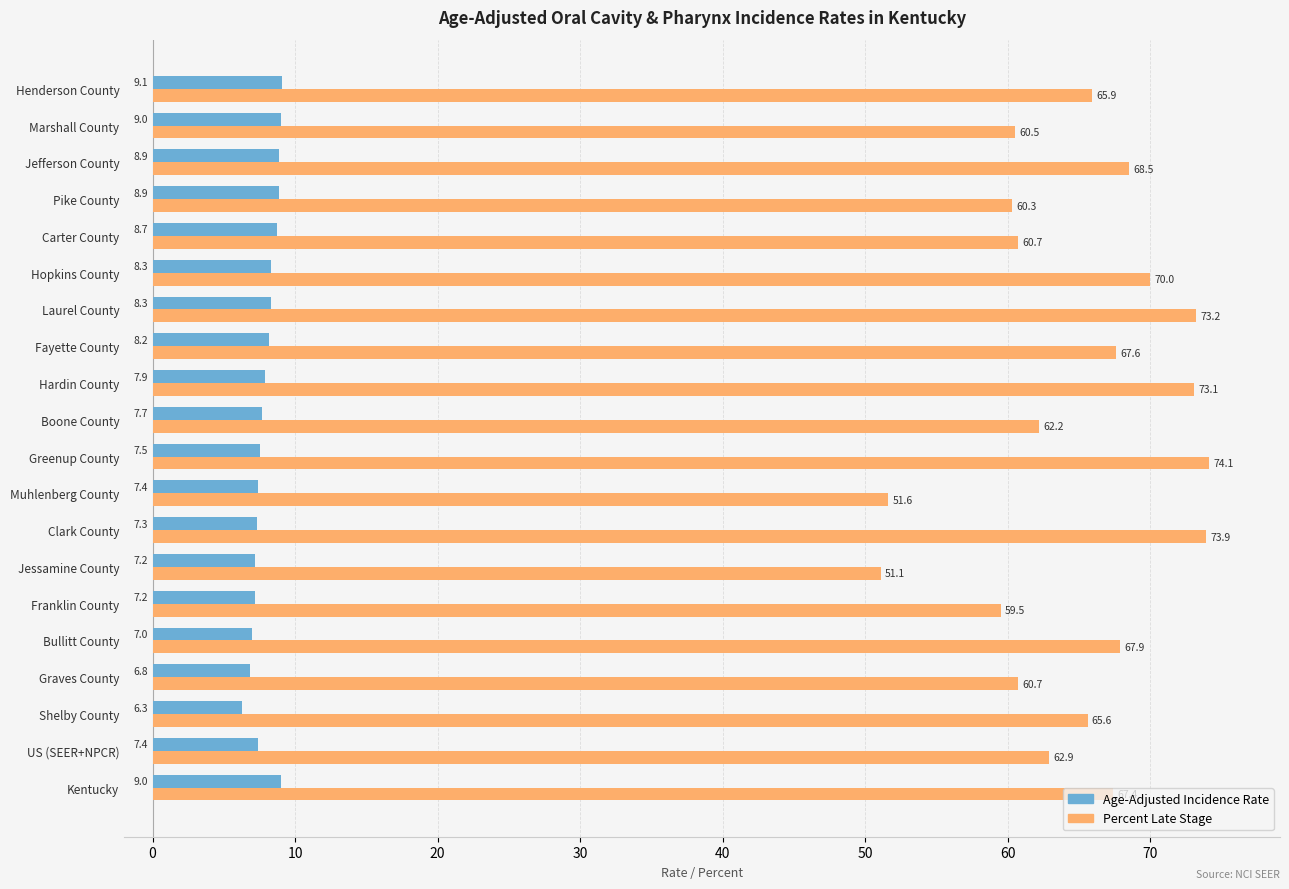

What is the difference between the Age-Adjusted Incidence Rate values at Henderson County and Jessamine County?

1.9